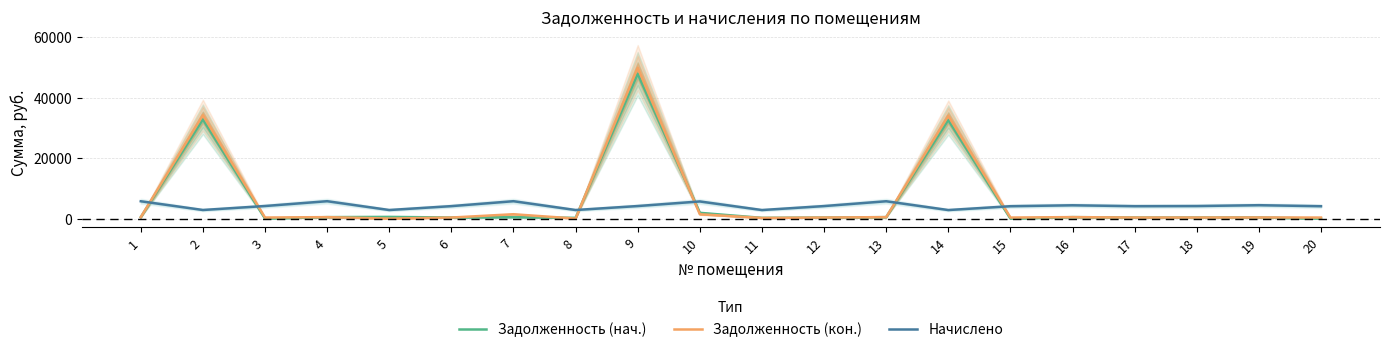

How many values in Задолженность (кон.) are above zero?

18